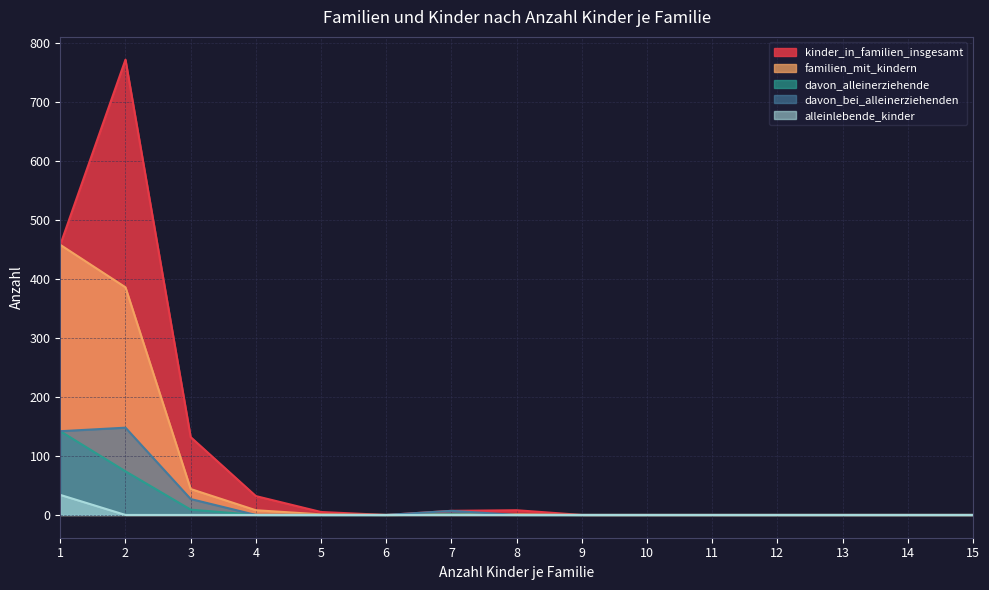

Reading left to right, list all the values displayed in this chart.

kinder_in_familien_insgesamt: 458	772	132	32	5	0	7	8	0	0	0	0	0	0	0
familien_mit_kindern: 458	386	44	8	1	0	1	1	0	0	0	0	0	0	0
davon_alleinerziehende: 142	74	9	0	0	0	1	0	0	0	0	0	0	0	0
davon_bei_alleinerziehenden: 142	148	27	0	0	0	7	0	0	0	0	0	0	0	0
alleinlebende_kinder: 34	0	0	0	0	0	0	0	0	0	0	0	0	0	0